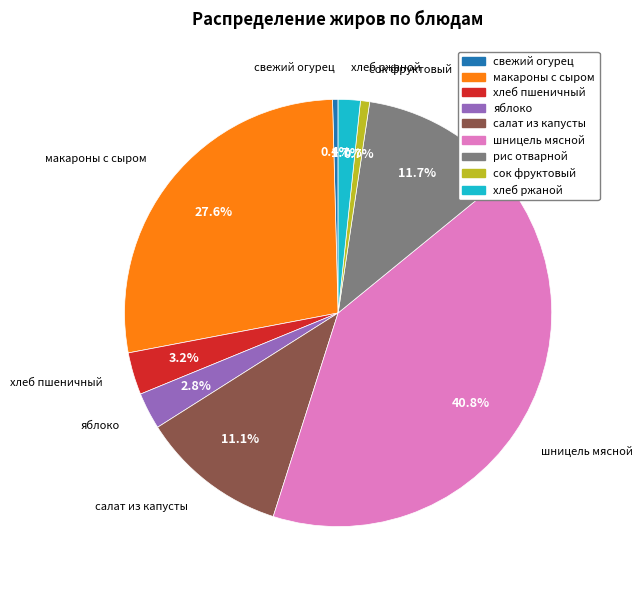

Which slice is the largest?

шницель мясной